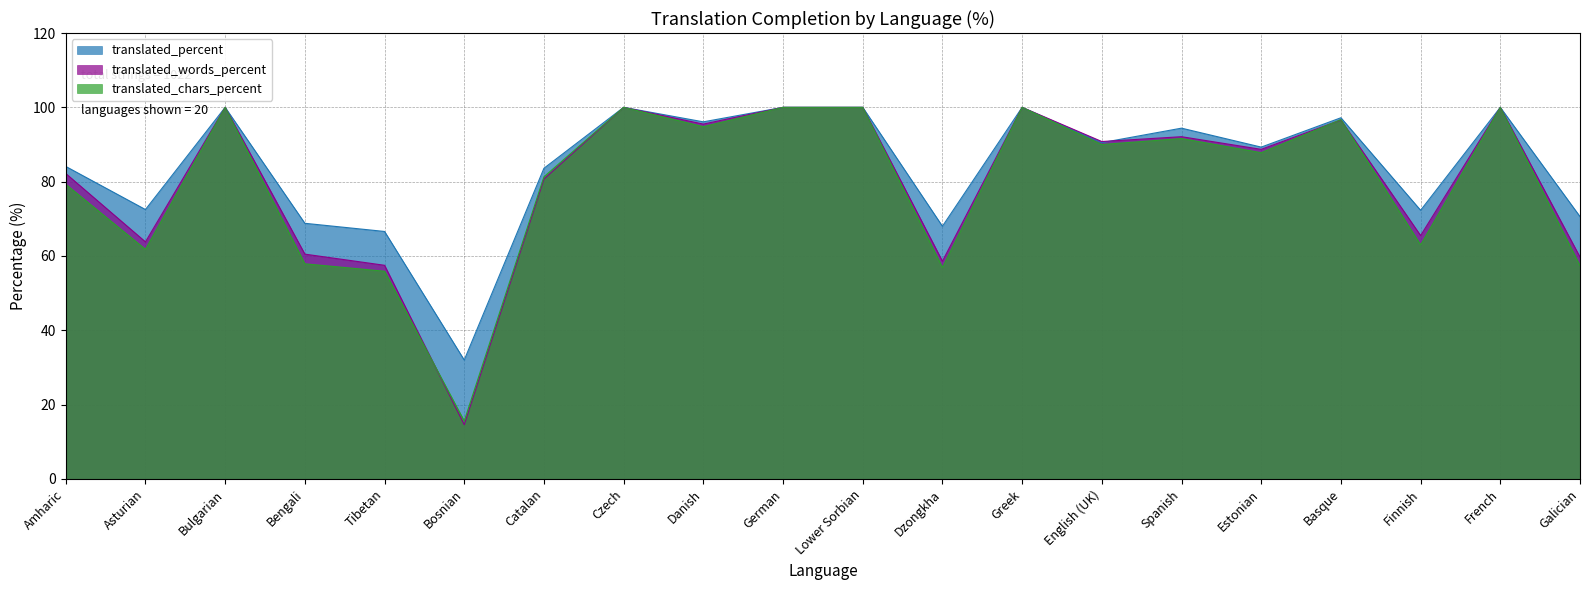

What are all the series names shown in the legend?

translated_percent, translated_words_percent, translated_chars_percent